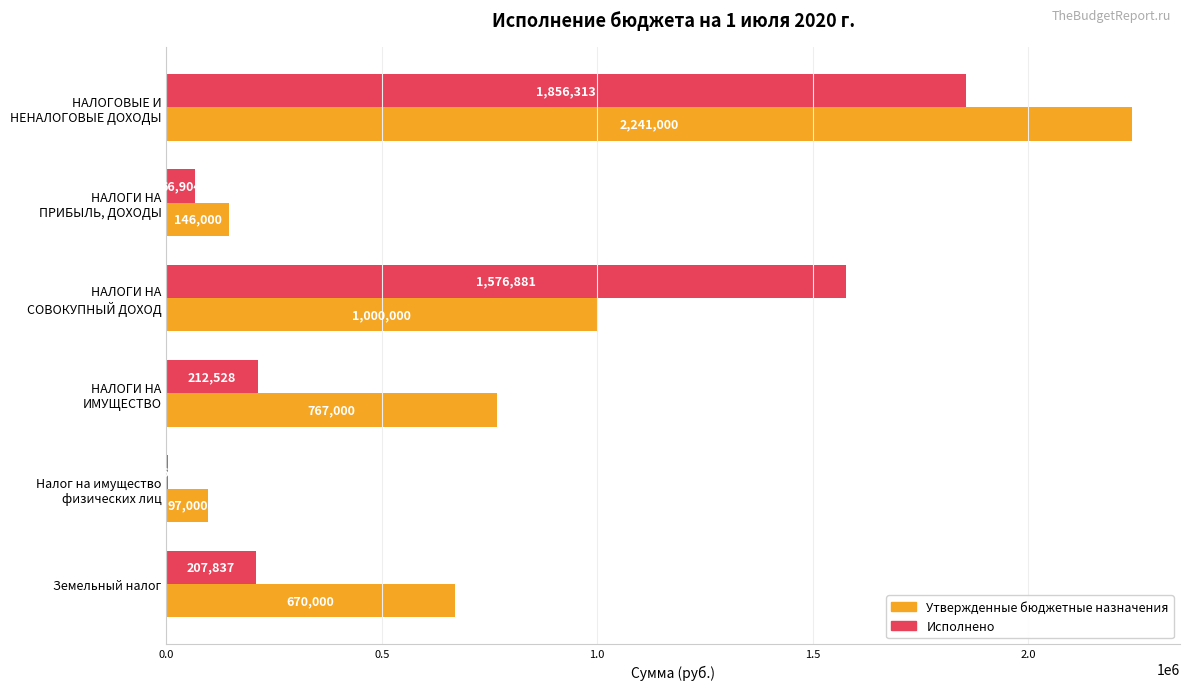

Read the Исполнено value at Земельный налог.

207836.7